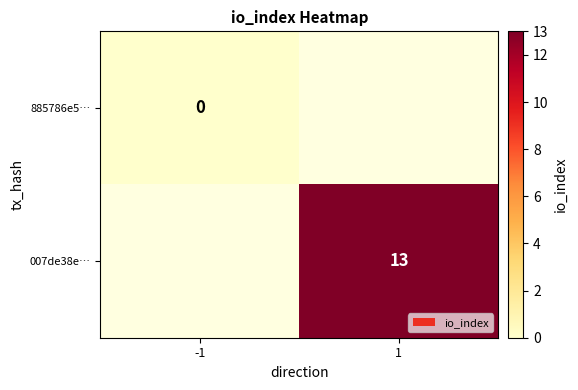

At how many categories does at least one series exceed 10?

1